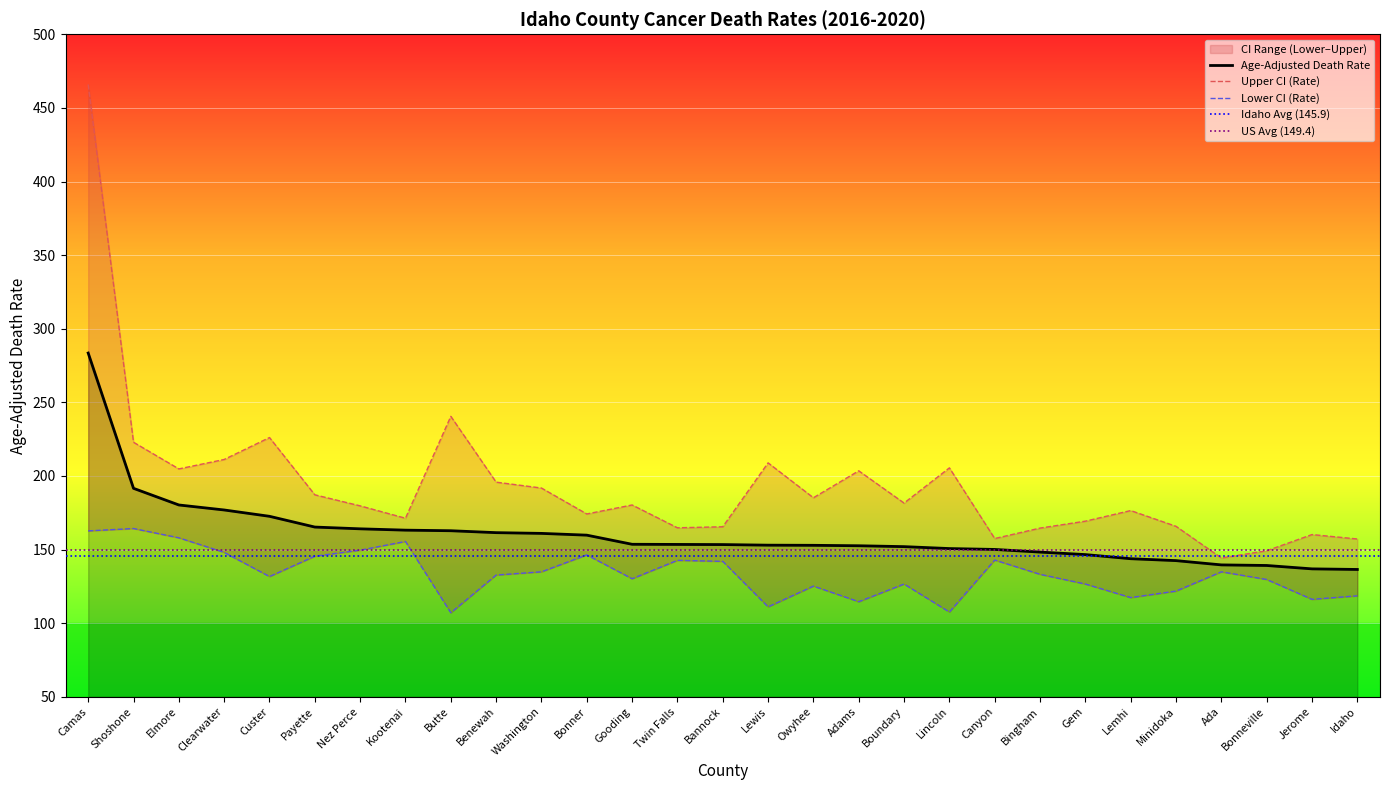

What position from the right is Lemhi?

6